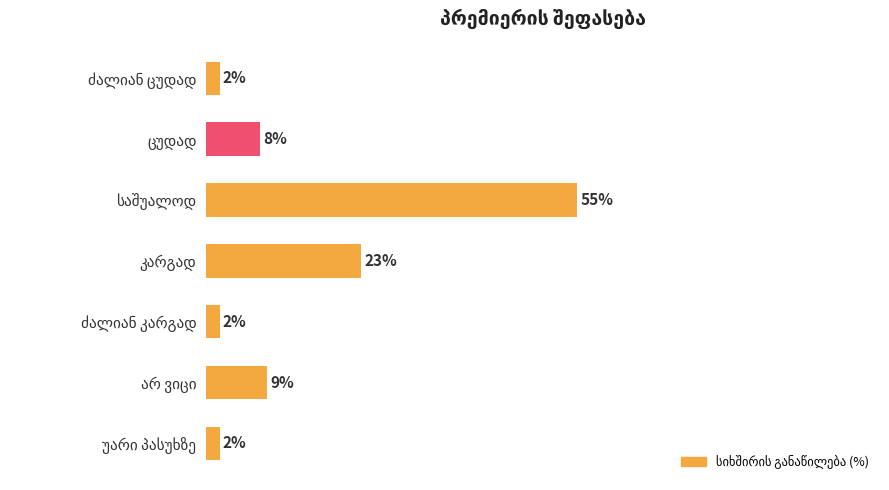

What is the minimum value shown in the chart?

2